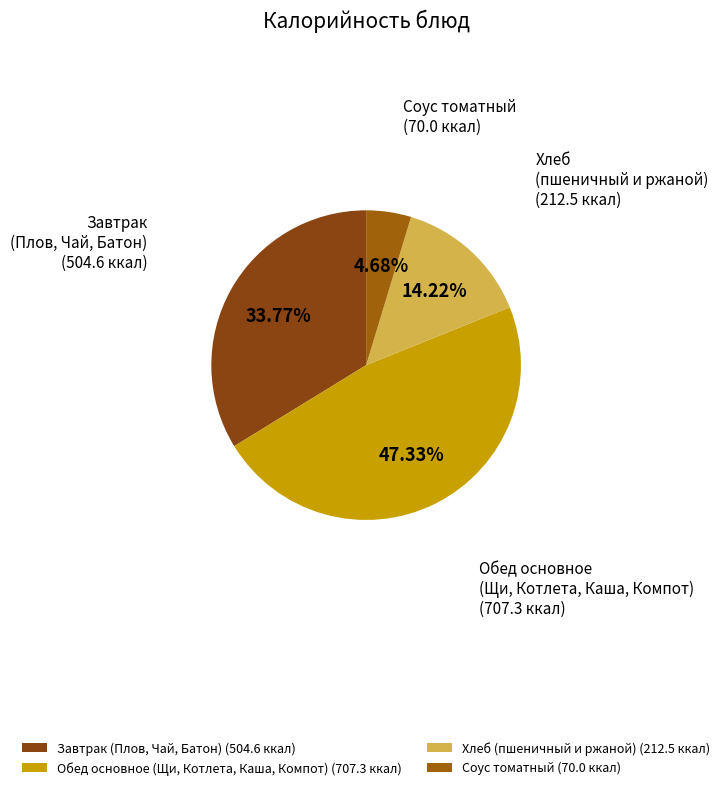

Does any single category account for the majority?

No